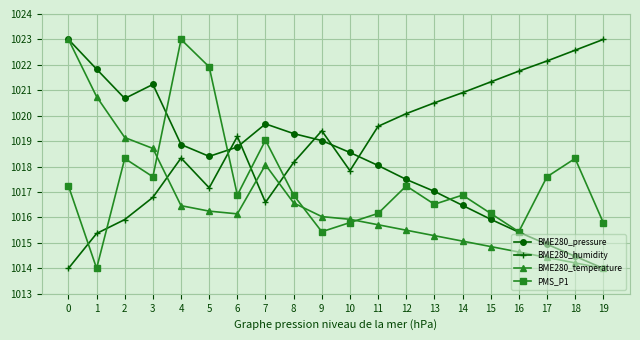

How many lines are shown in the chart?

4